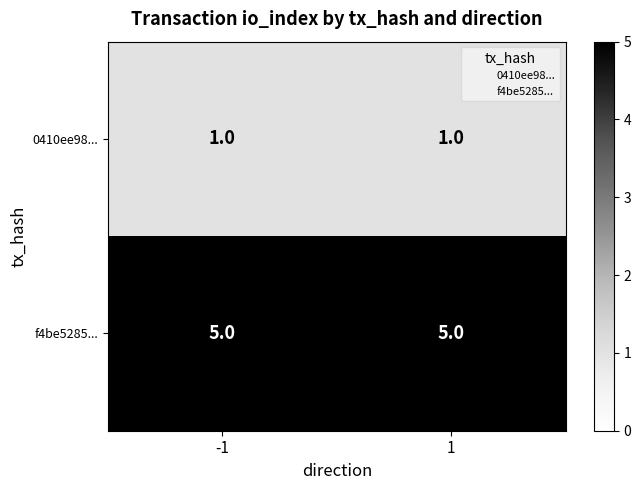

What is the total value across all series at -1?

6